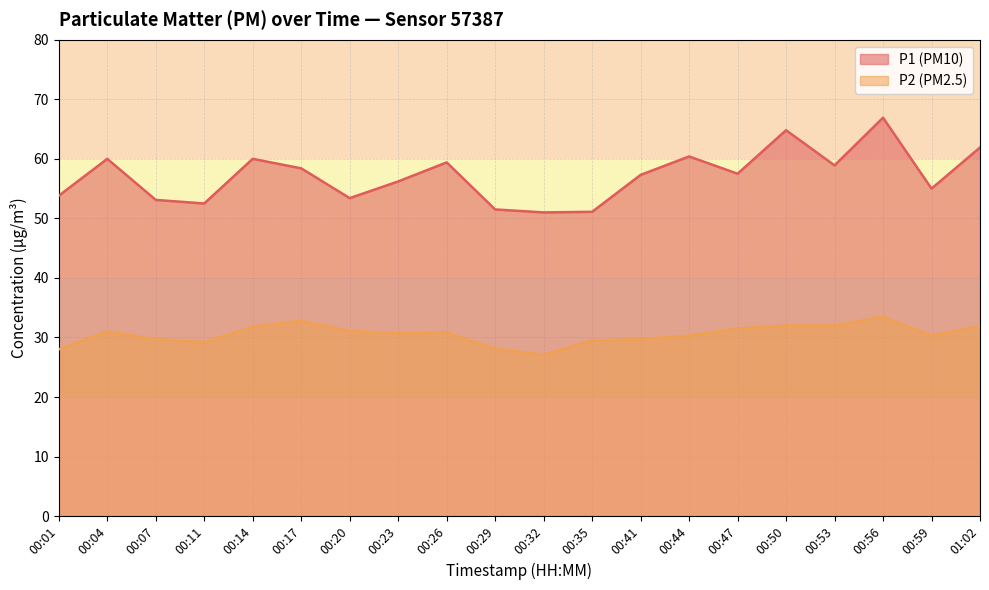

How many lines are shown in the chart?

2